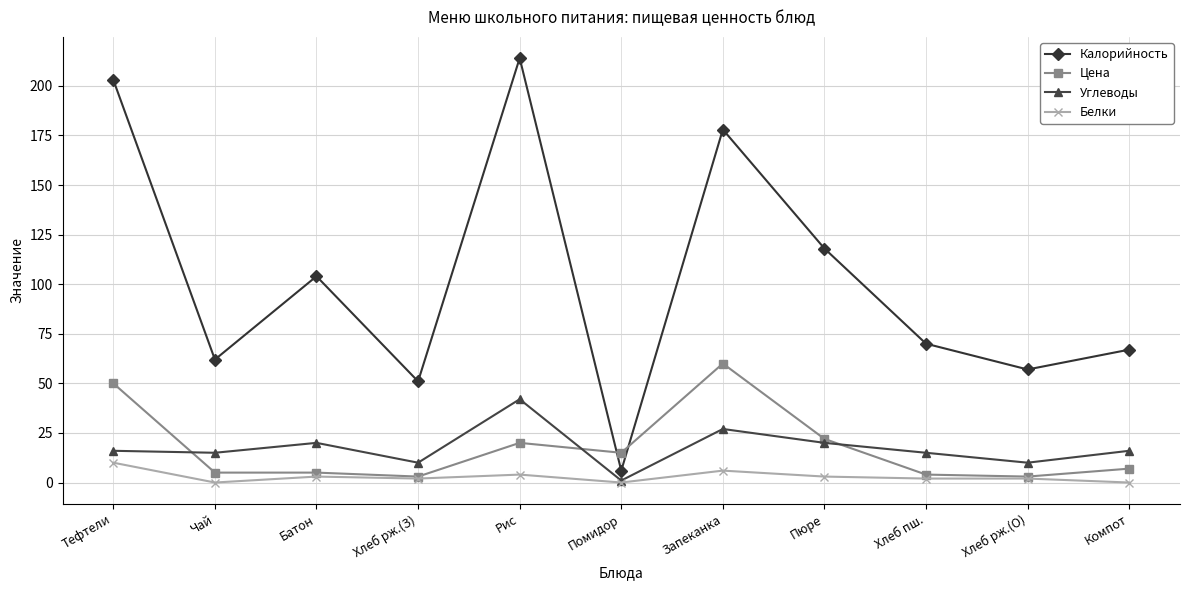

At how many categories does at least one series exceed 106?

4